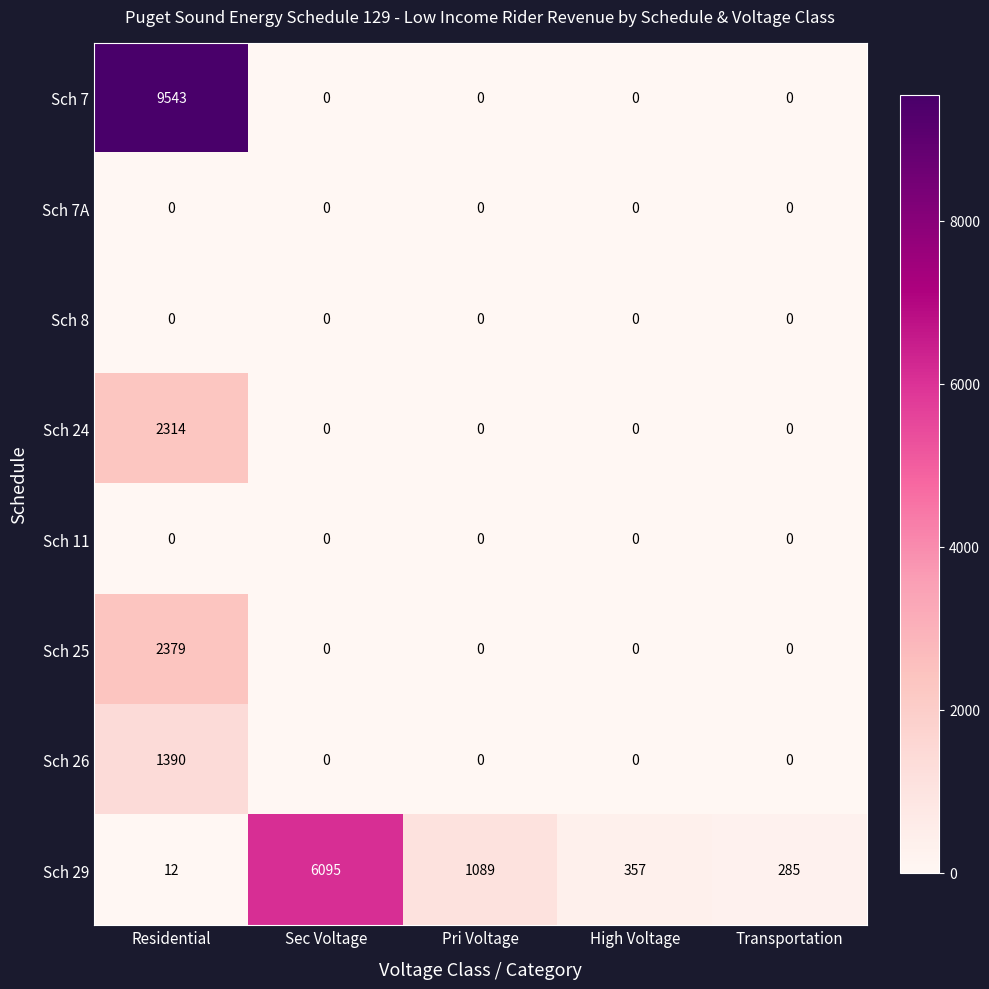

What is the lowest value of the Sch 29 series?

12